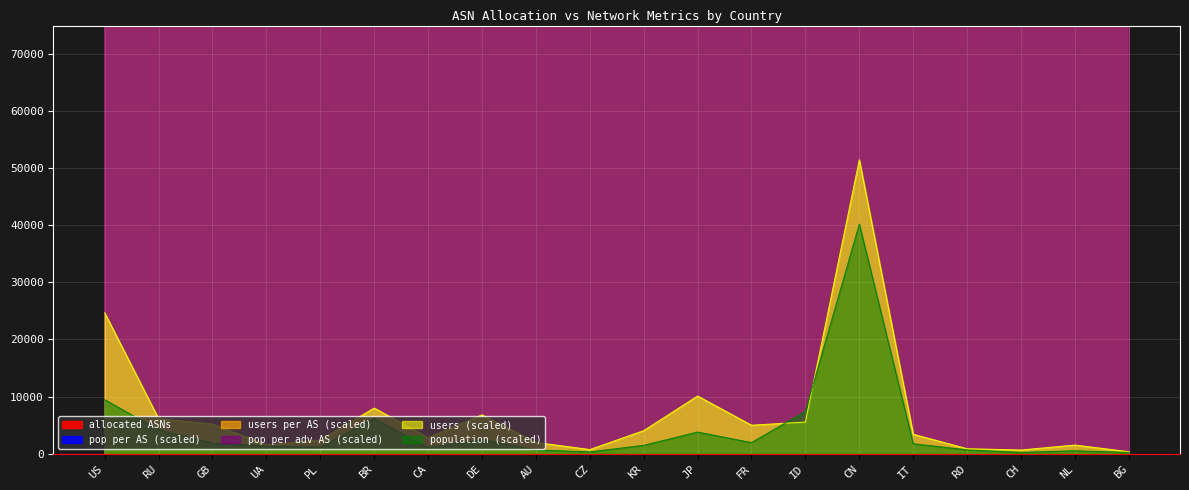

Which category has the highest value in the pop per AS series?

CN